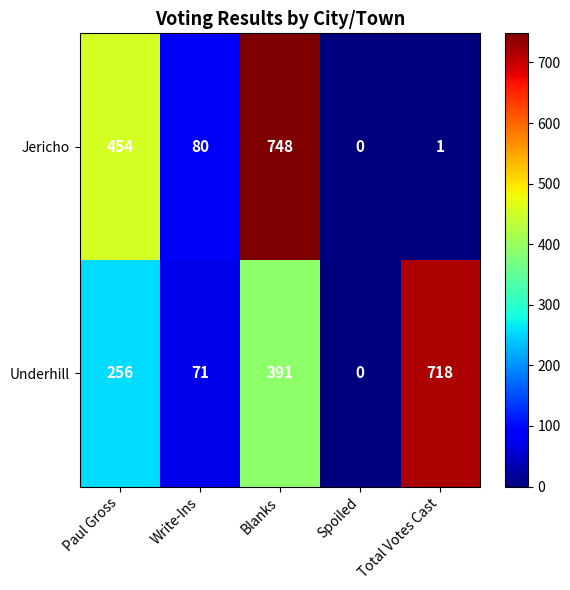

What is the difference between the maximum and minimum values in the Jericho series?

748